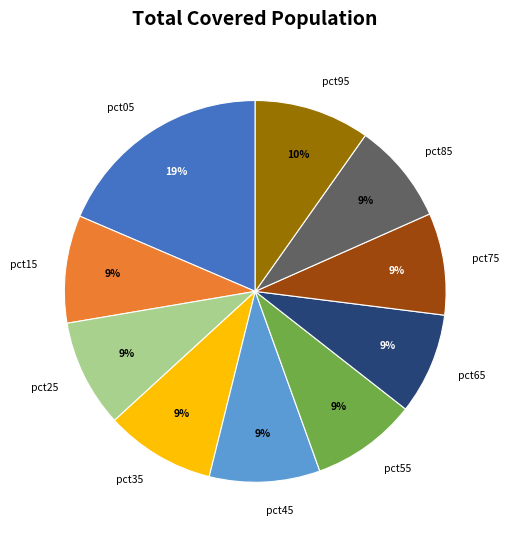

To the nearest percent, what is the combined percentage of pct55 and pct85?

18%